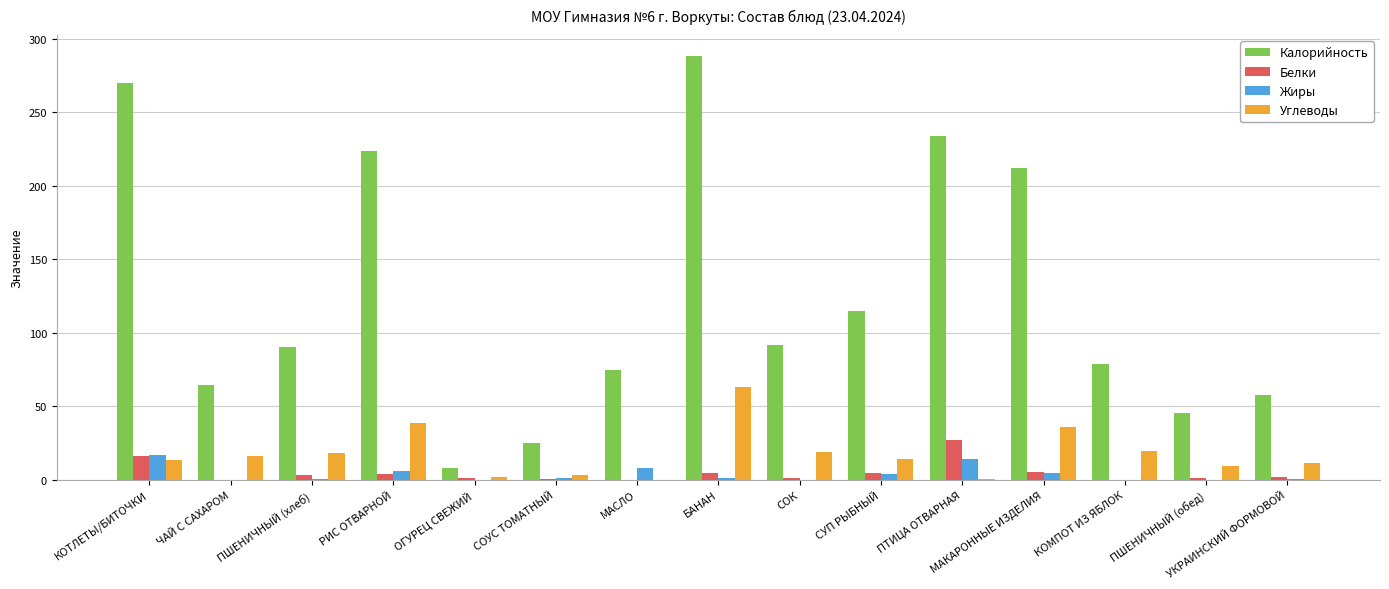

How many distinct data groups are displayed?

4